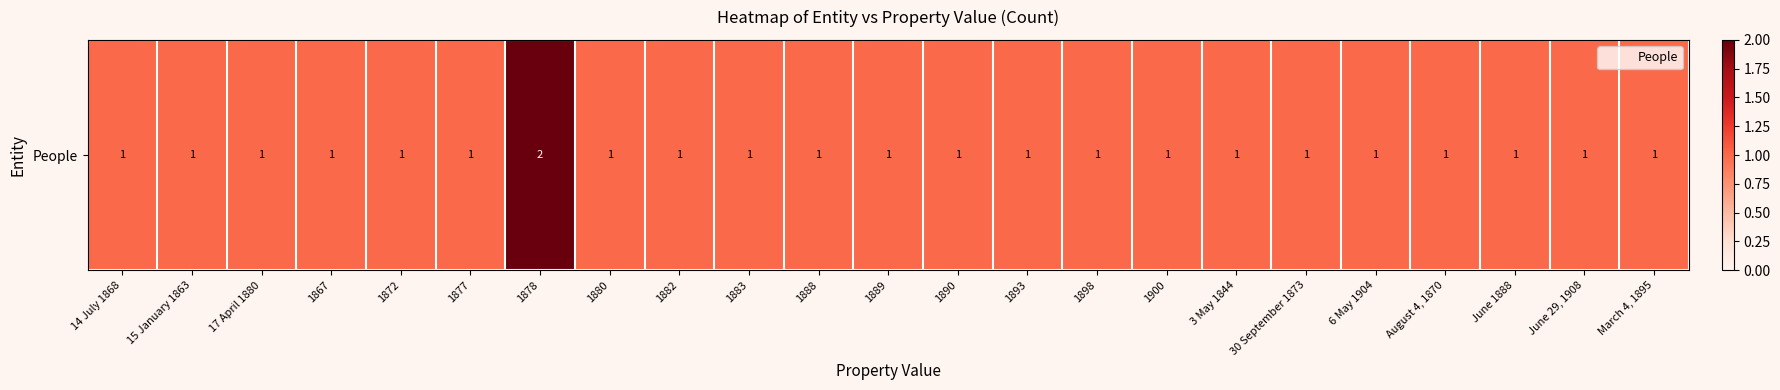

Count the number of categories in the chart.

23